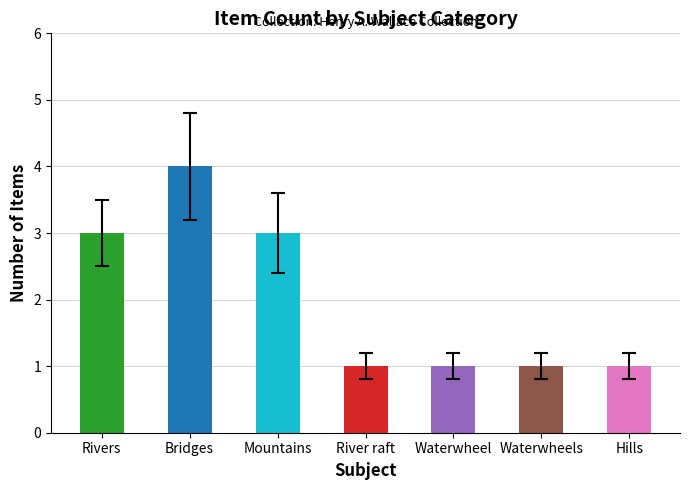

What is the sum of the values at Waterwheel and Mountains?

4